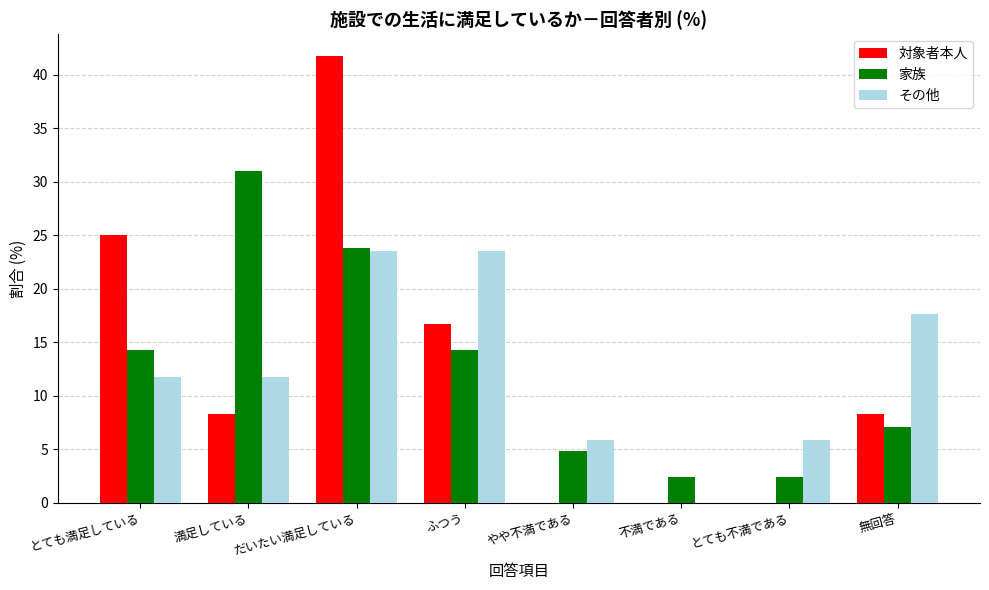

The 家族 series shows 4.8 at やや不満である. True or false?

True